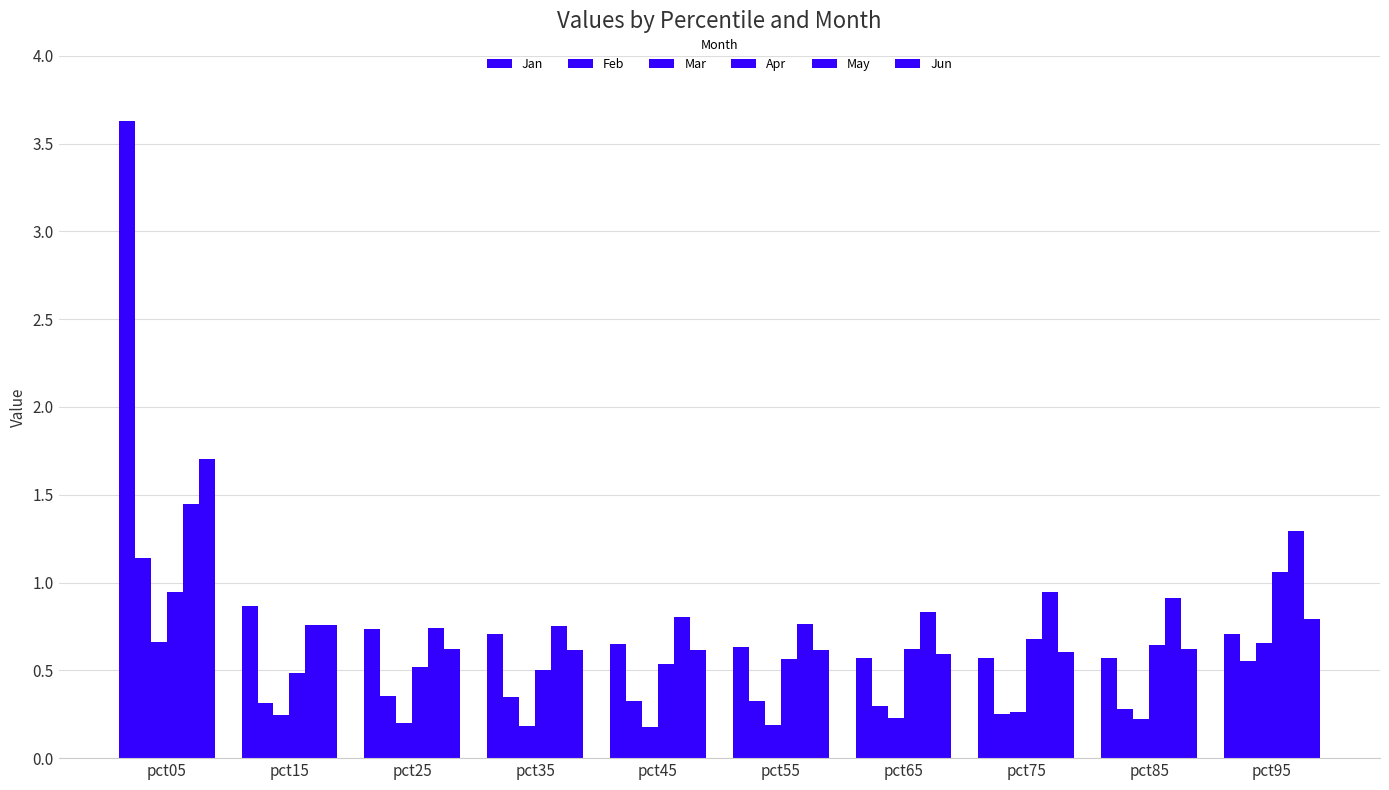

Rank the series by their maximum value, from lowest to highest.

Mar, Apr, Feb, May, Jun, Jan